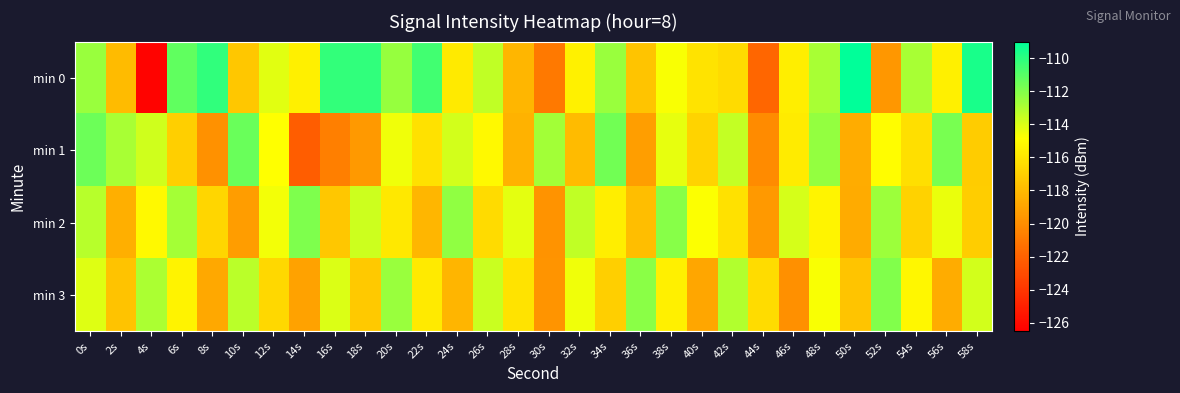

What is the total value across all series at 44s?

-477.8